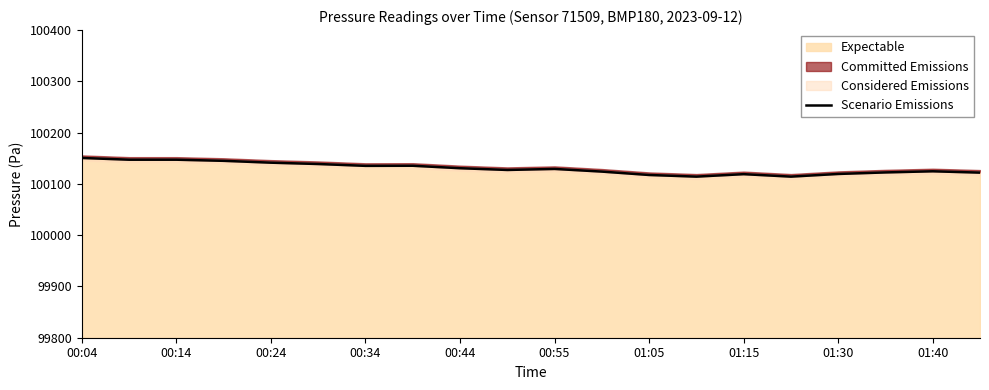

The value of Expectable at 00:24 is 44550.9. True or false?

False